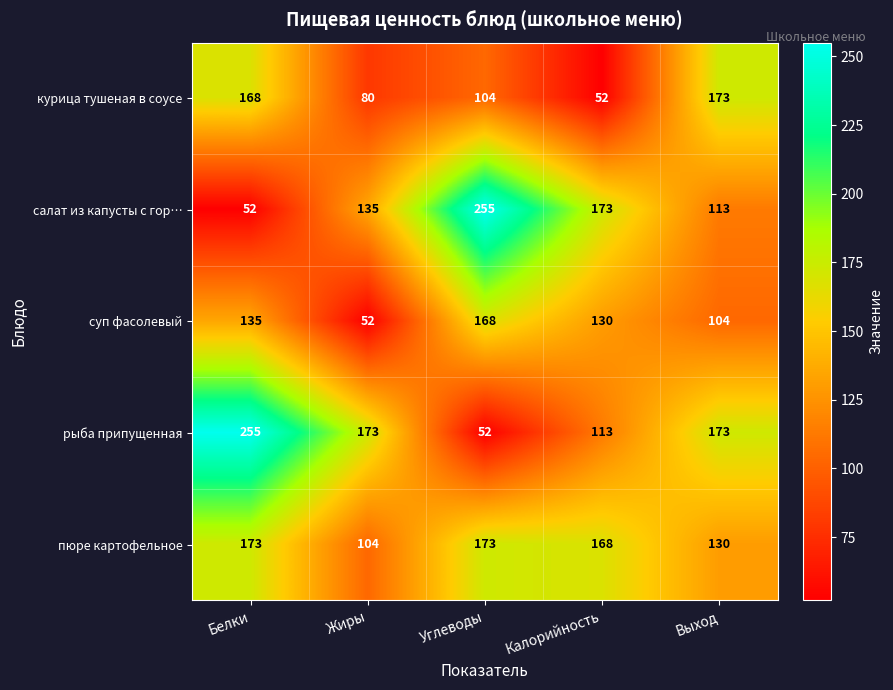

At which category is the sum across all series the highest?

Белки